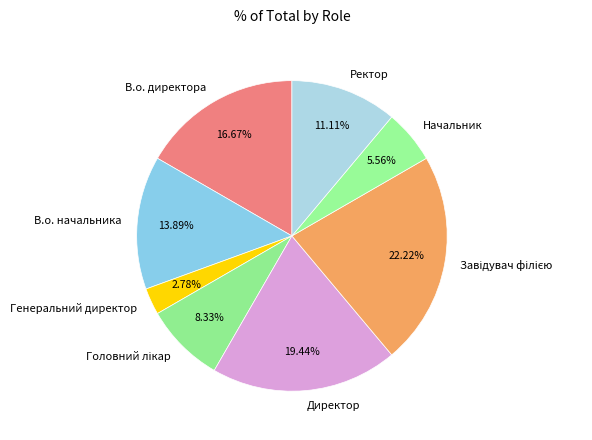

Which has a higher value, Директор or В.о. начальника?

Директор